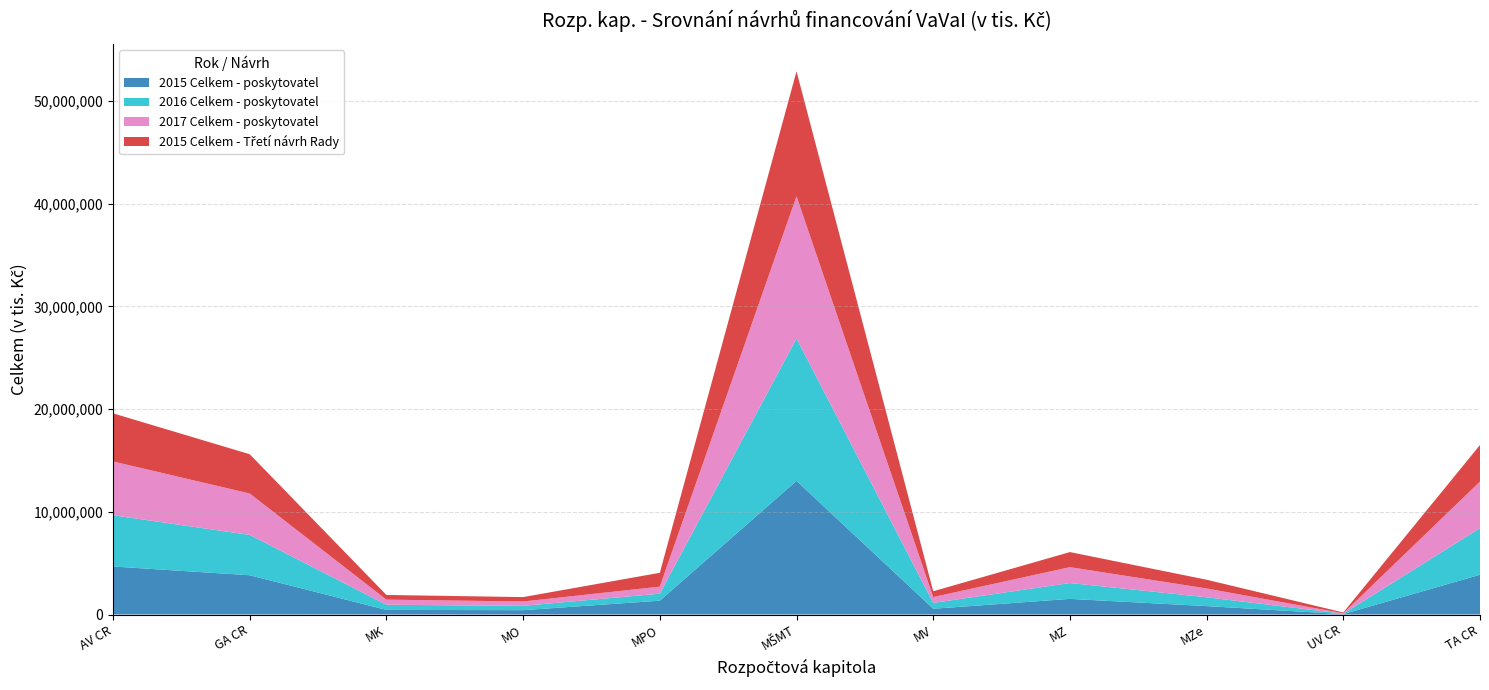

Reading left to right, extract all data points from this chart.

2015 Celkem - poskytovatel: 4677599	3823479	449297	423035	1347434	13017062	559930	1521309	819652	39374	3871621
2016 Celkem - poskytovatel: 4990000	3928479	499901	422977	683580	13859191	569930	1546309	859653	39431	4539024
2017 Celkem - poskytovatel: 5239500	4033479	499901	422977	683580	13859191	569930	1546309	859653	39431	4539024
2015 Celkem - Třetí návrh Rady: 4685326	3823479	454695	427617	1346736	12162872	564034	1466513	848663	79374	3557712